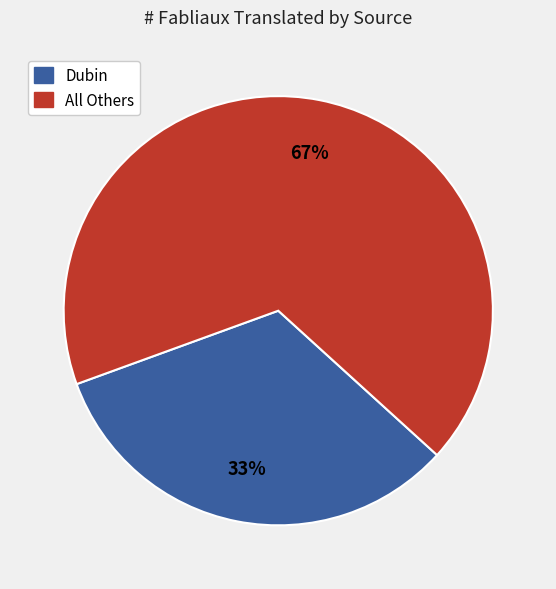

To the nearest percent, what is the average slice percentage?

50%